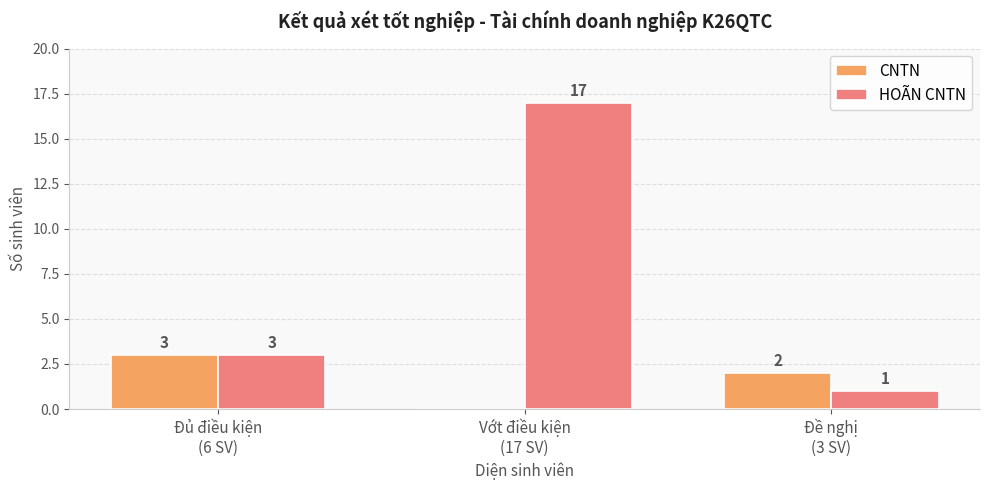

Which series has the largest total across all categories?

HOÃN CNTN